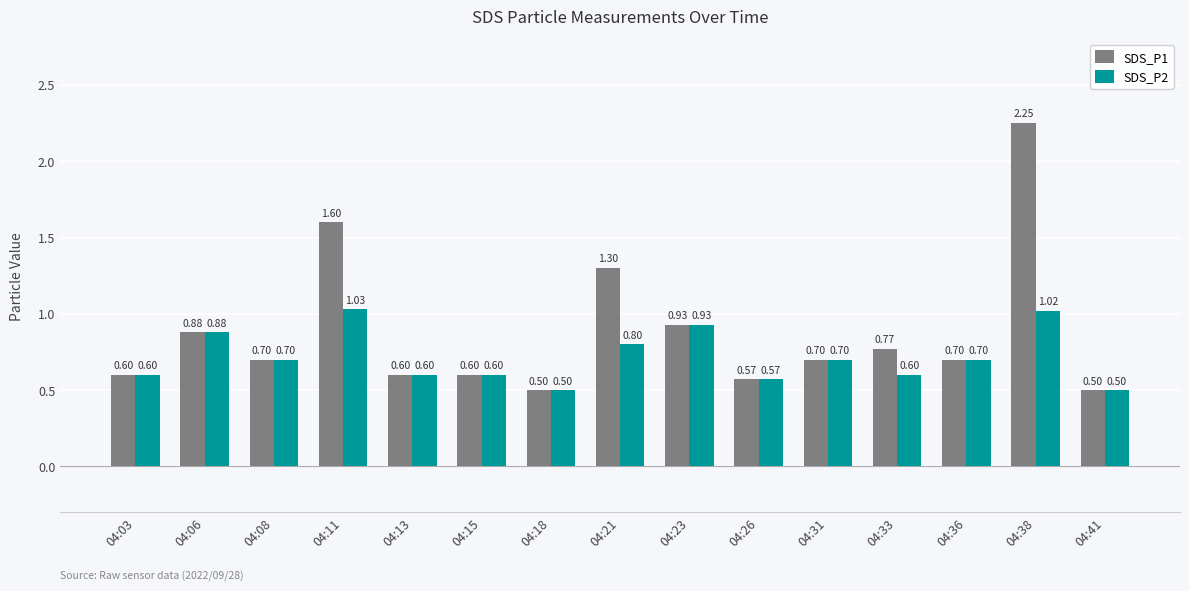

Is it true that SDS_P1 equals 1.2 at 04:33?

False